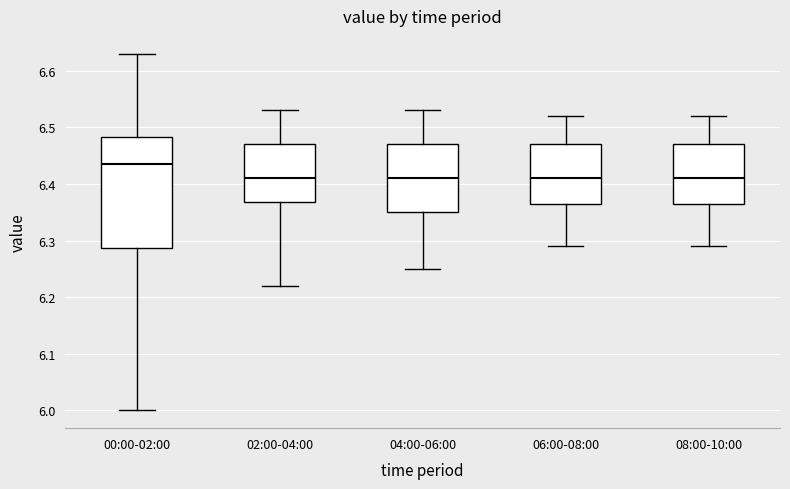

Reading left to right, transcribe this box plot: for each box, give where its median line is, the range the box spans, and where its two whiskers end, as read against the y-axis. The values are not printed on the chart, so give them approximately, as read against the axis.

00:00-02:00: median 6.44, box 6.29 to 6.48, whiskers 6.00 to 6.63
02:00-04:00: median 6.41, box 6.37 to 6.47, whiskers 6.22 to 6.53
04:00-06:00: median 6.41, box 6.35 to 6.47, whiskers 6.25 to 6.53
06:00-08:00: median 6.41, box 6.37 to 6.47, whiskers 6.29 to 6.52
08:00-10:00: median 6.41, box 6.37 to 6.47, whiskers 6.29 to 6.52